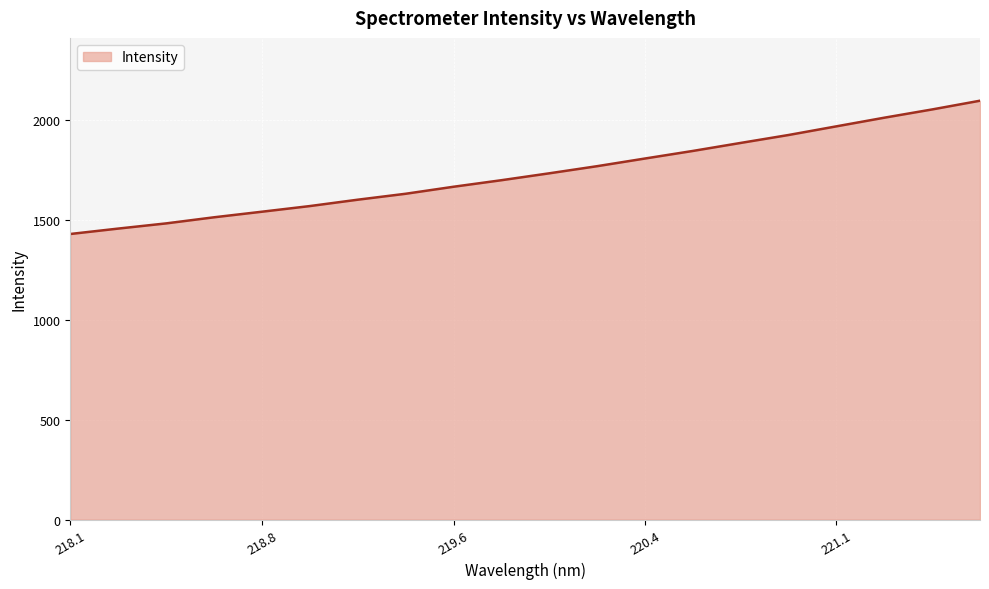

True or false: the data has more than 2 interior local peaks.

False